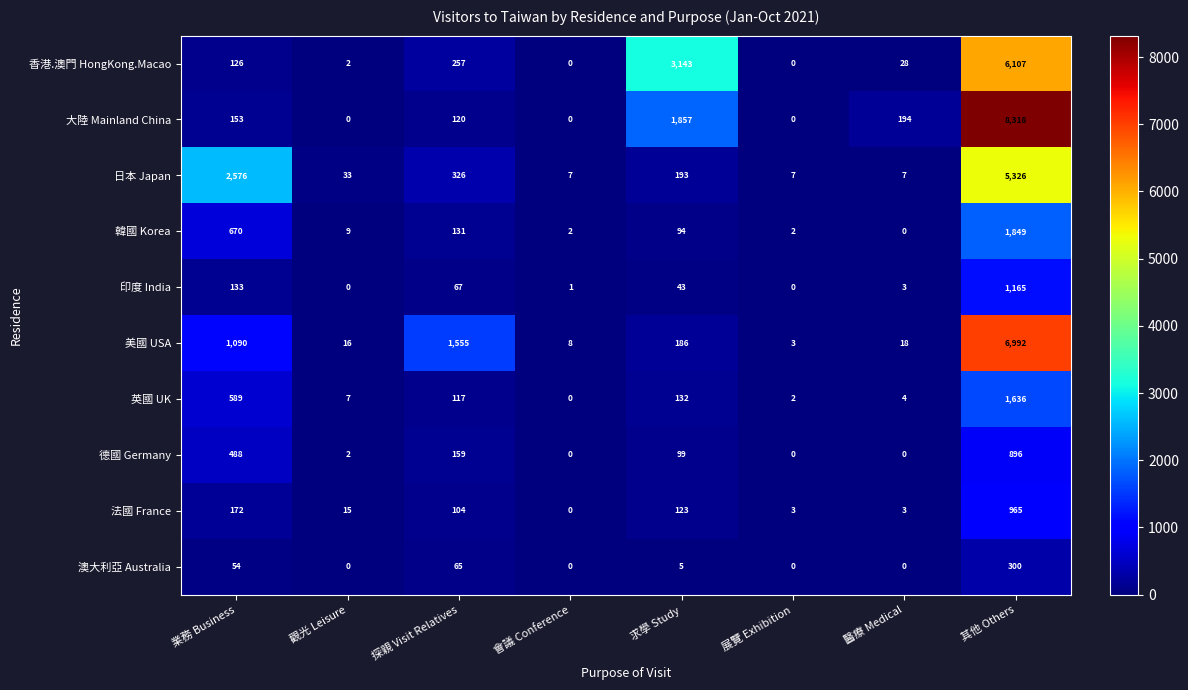

How many distinct data groups are displayed?

10